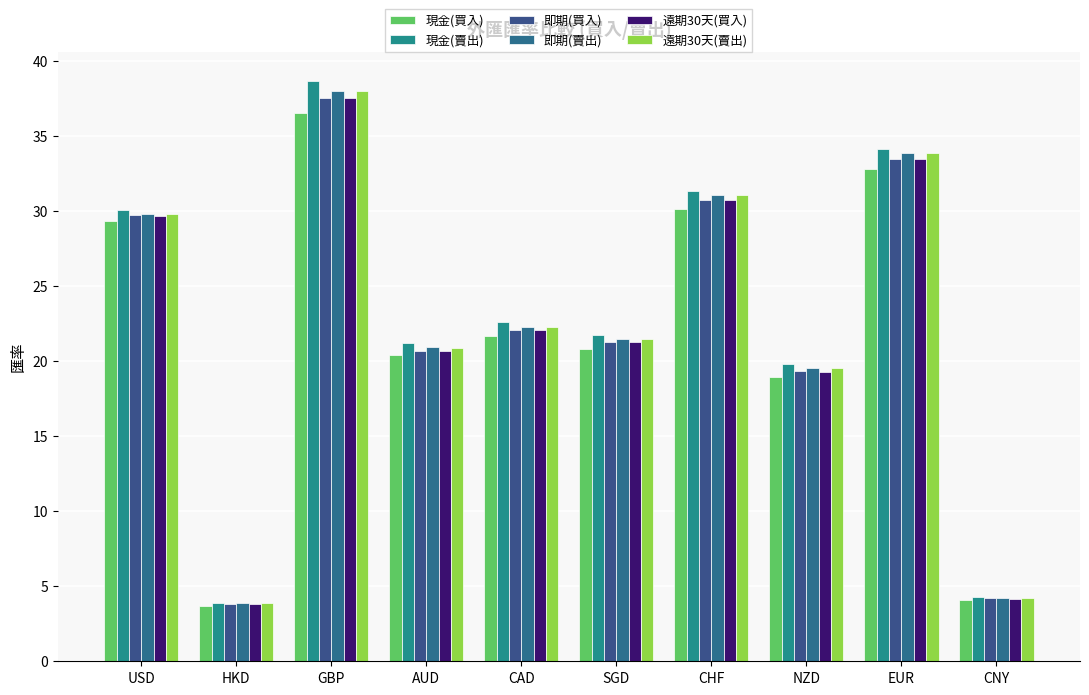

What is the sum of all 即期(買入) values?

222.9